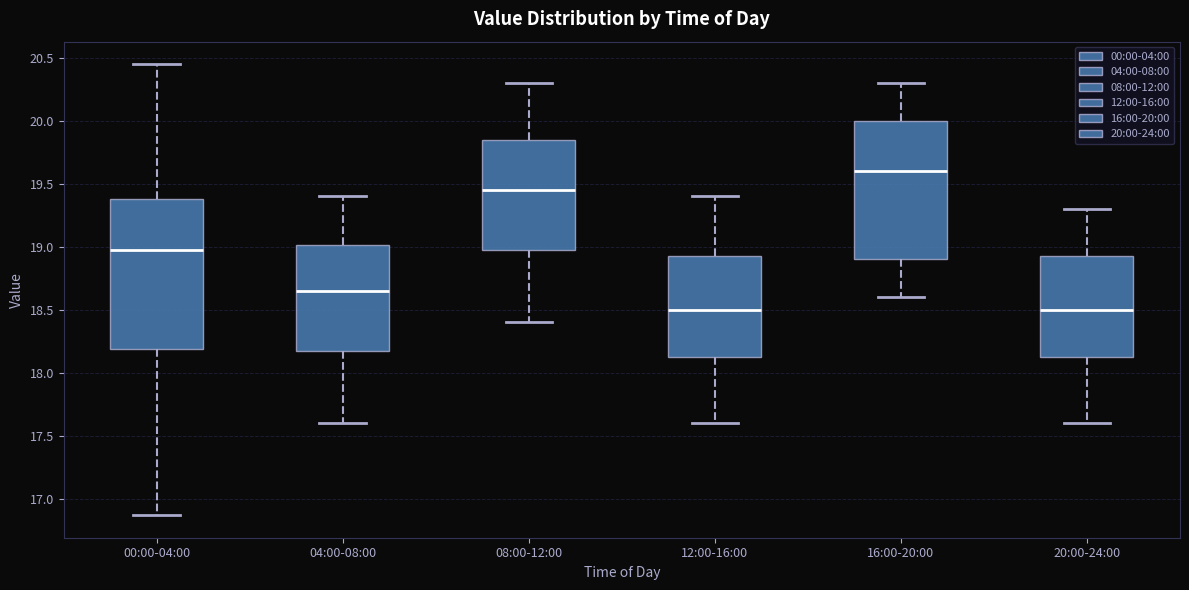

Where does the lower whisker of the box for 04:00-08:00 end on the y-axis? The values are not printed on the chart, so give them approximately, as read against the axis.

17.60